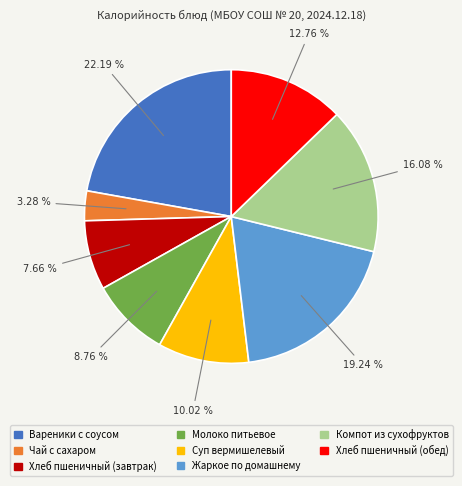

The Вареники с соусом slice represents 22% of the pie. True or false?

True